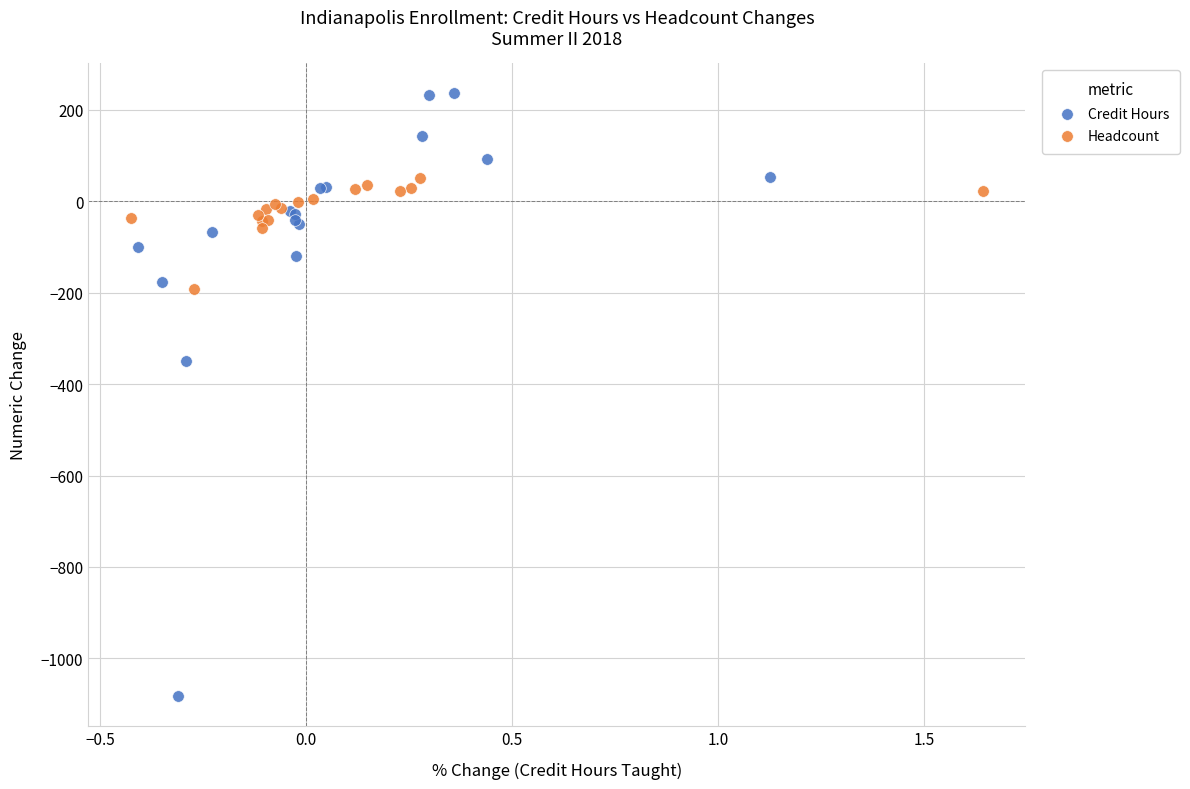

Which series has the largest Y range (max minus min)?

Credit Hours